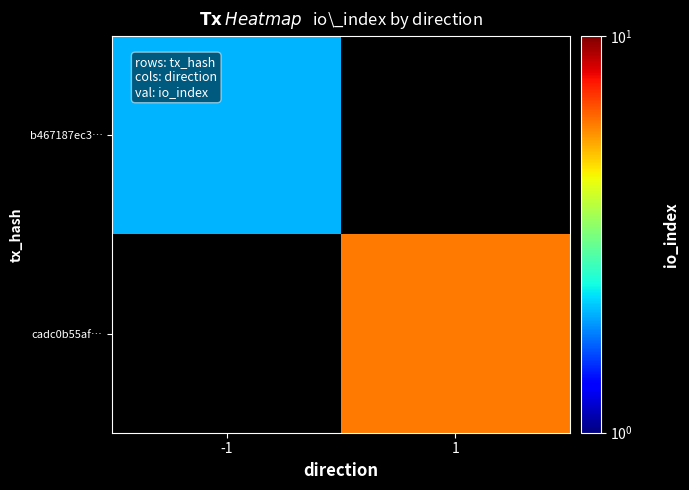

List the series in order of their overall mean, lowest first.

b467187ec3…, cadc0b55af…